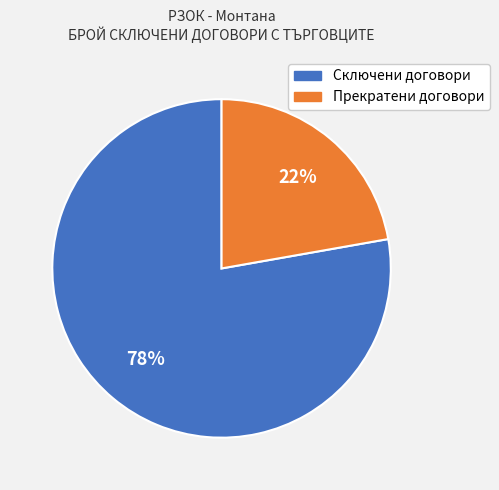

To the nearest percent, what is the average slice percentage?

50%